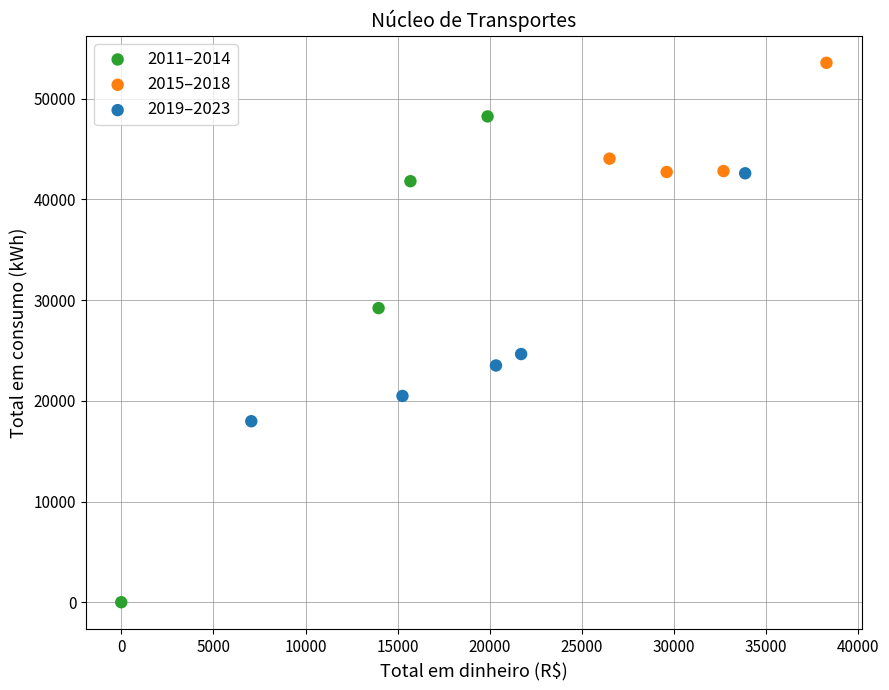

Which series contains the lowest Y value?

2011–2014